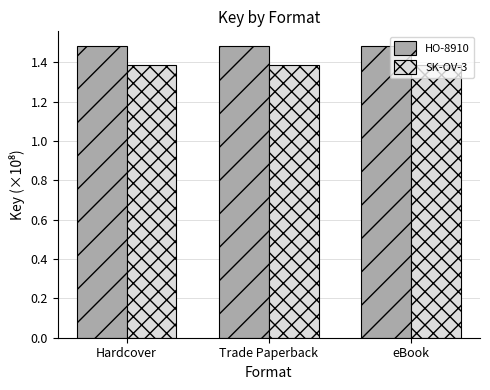

Is it true that SK-OV-3 equals 2.4 at Trade Paperback?

False